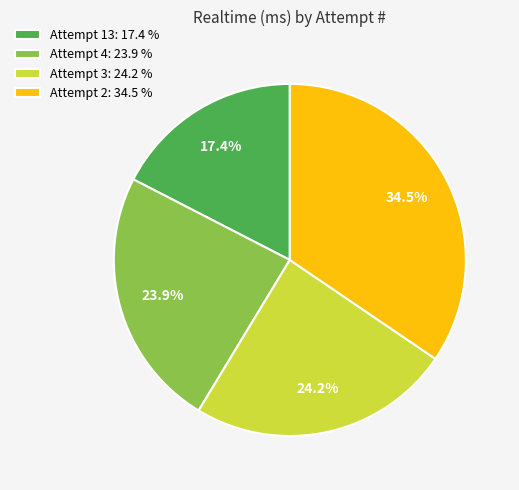

How many segments does this pie chart have?

4